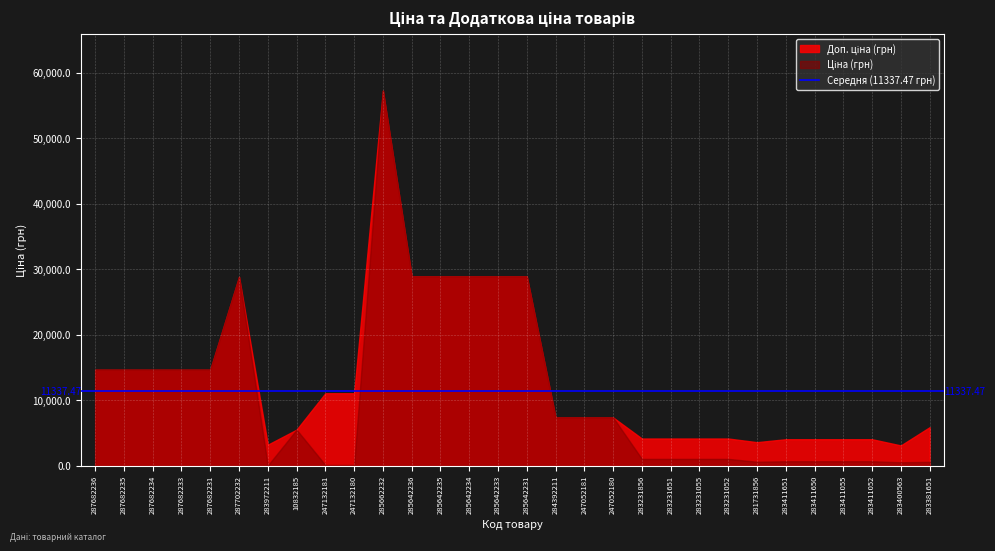

Which series changed the most between 285642236 and 283400563?

Ціна